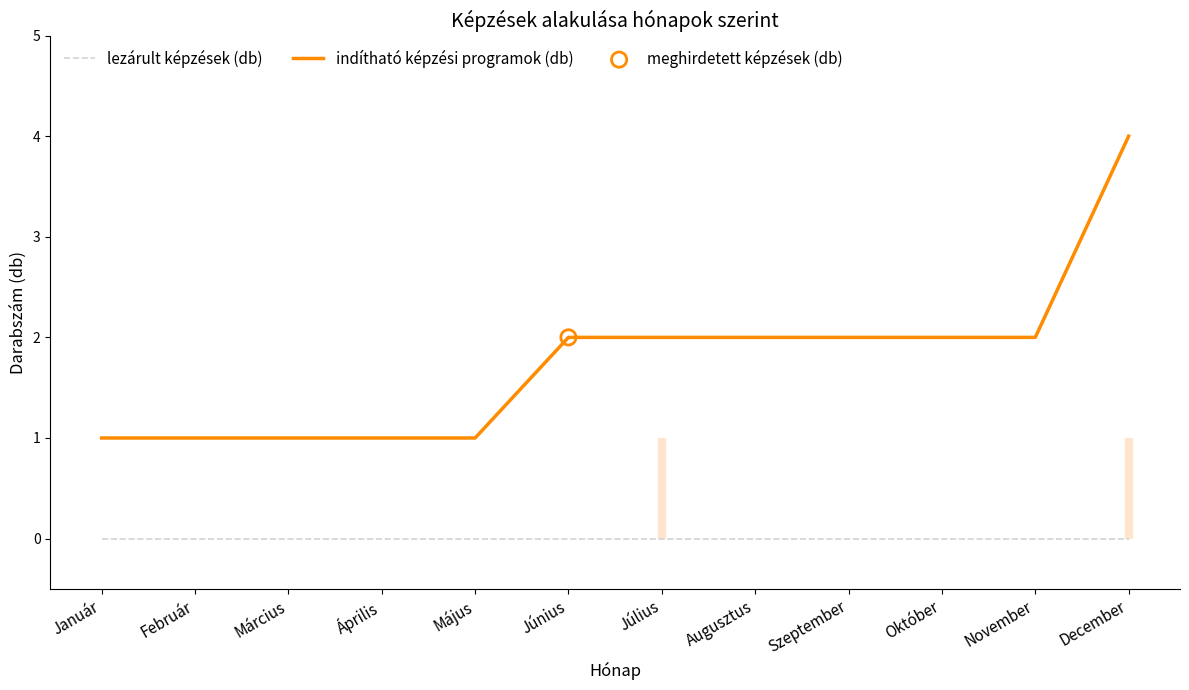

Which series contains the lowest Y value?

lezárult képzések (db)